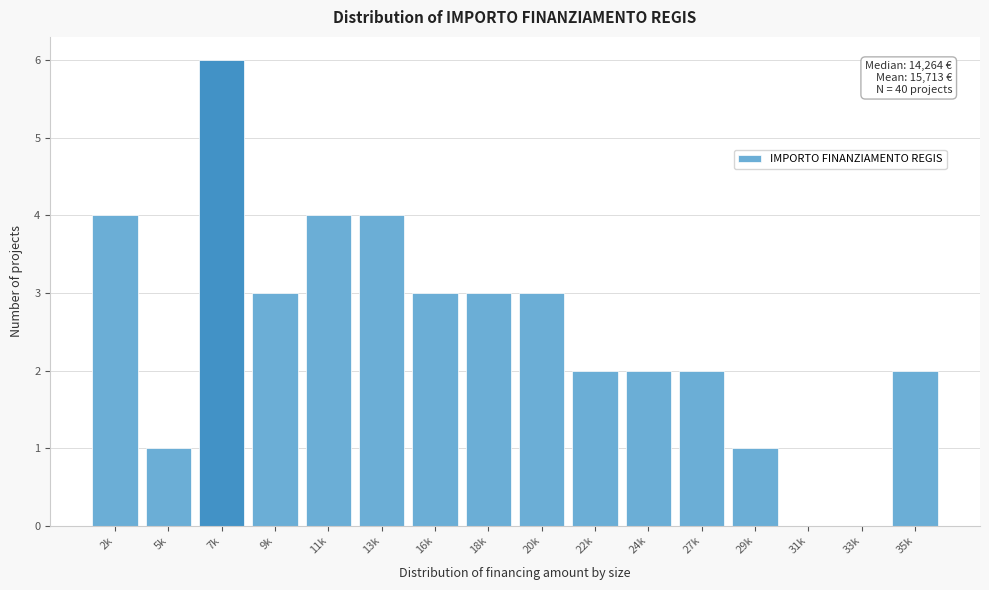

Reading left to right, list all the values displayed in this chart.

2k=4	5k=1	7k=6	9k=3	11k=4	13k=4	16k=3	18k=3	20k=3	22k=2	24k=2	27k=2	29k=1	31k=0	33k=0	35k=2